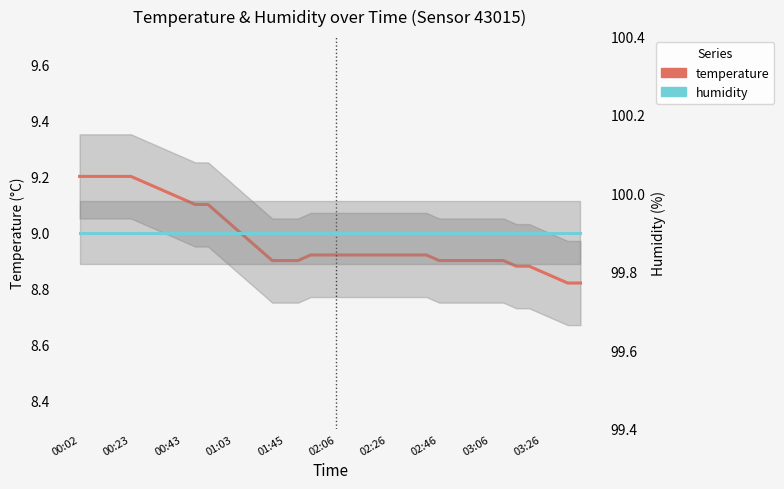

What is the difference between the maximum and minimum values in the temperature series?

0.4